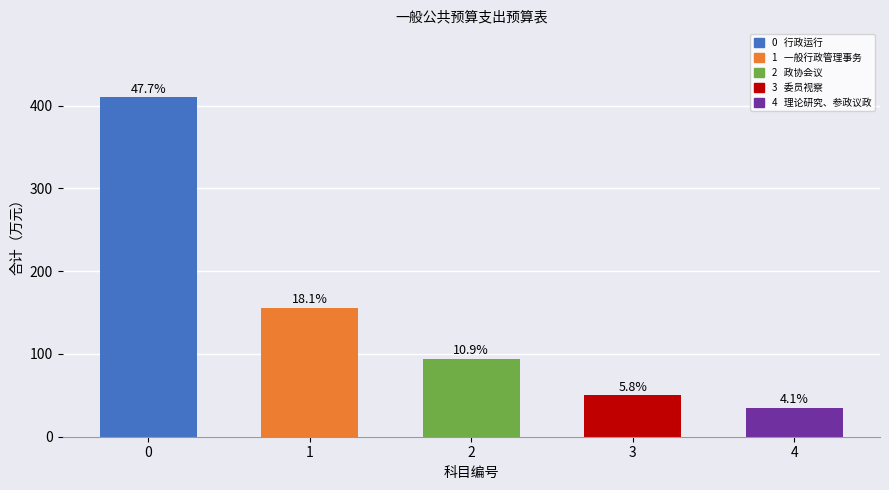

Does the chart contain any negative values?

No